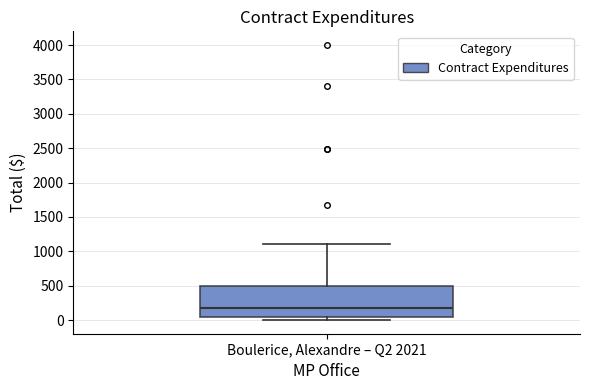

Read this box plot against the y-axis: the position of the median line, the range covered by the box, and the ends of both whiskers. The values are not printed on the chart, so give them approximately, as read against the axis.

median 200, box 50 to 500, whiskers 0 to 1100